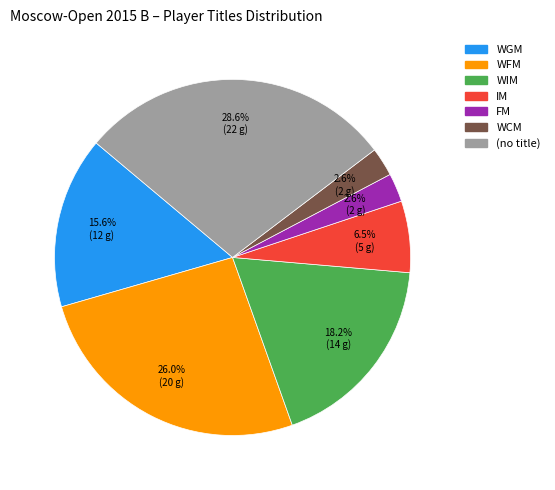

What percentage is NOT represented by WCM?

97.4%